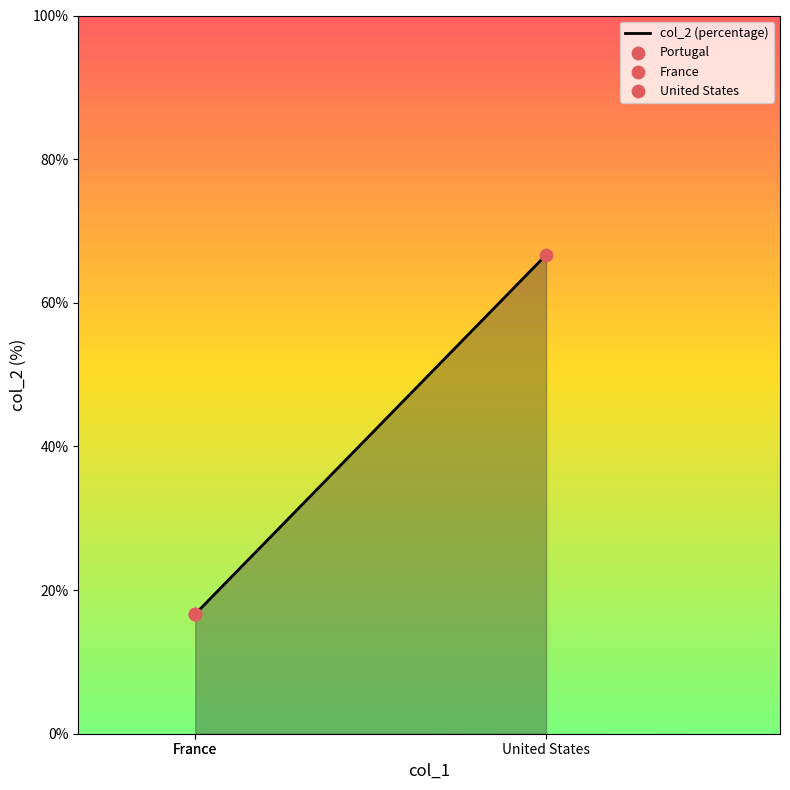

Between United States and France, which is larger?

United States